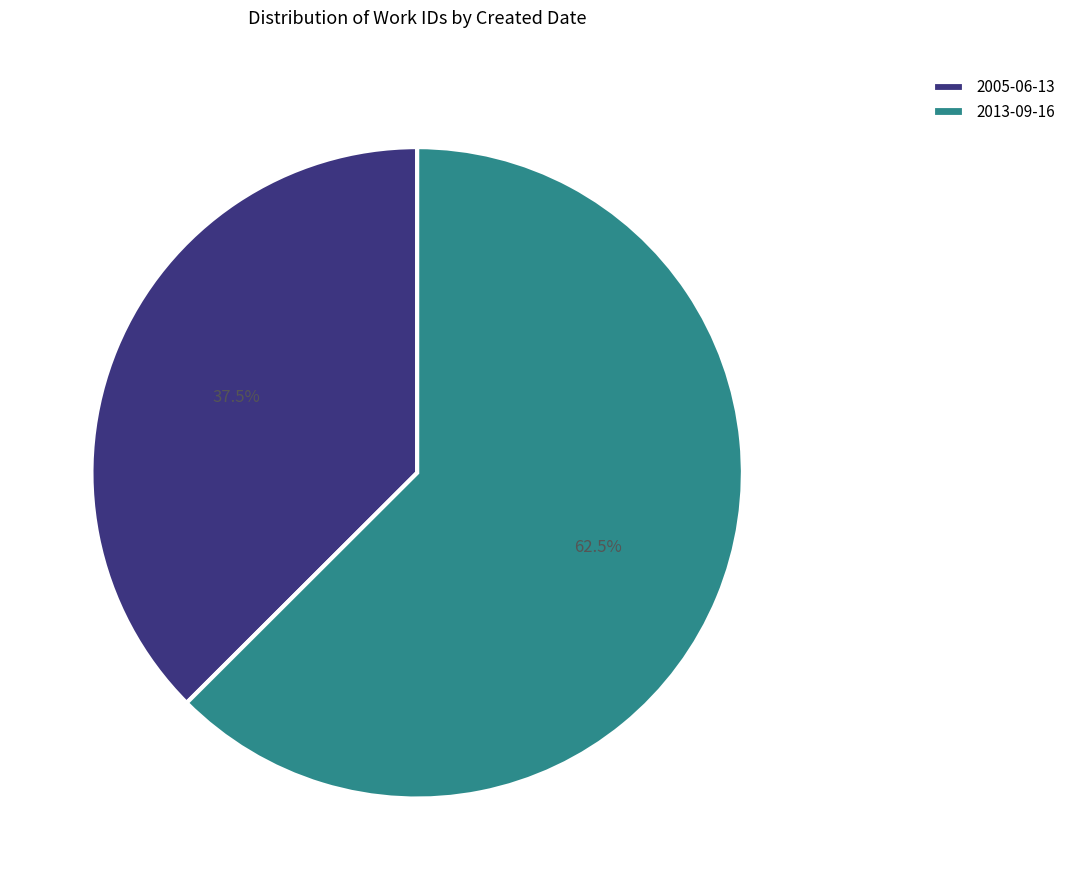

Which has a higher value, 2013-09-16 or 2005-06-13?

2013-09-16